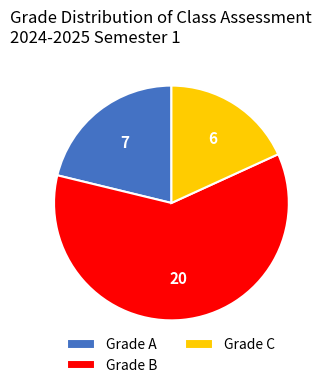

Is it true that Grade A is 21% of the pie?

True